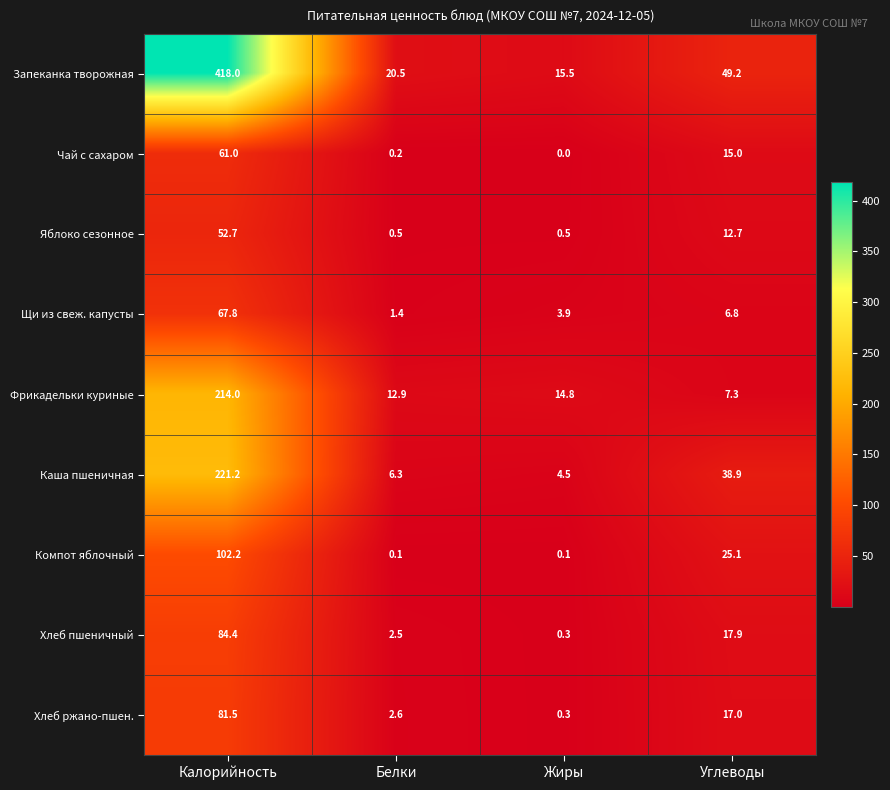

Where does the Хлеб пшеничный series first go above 17?

Калорийность